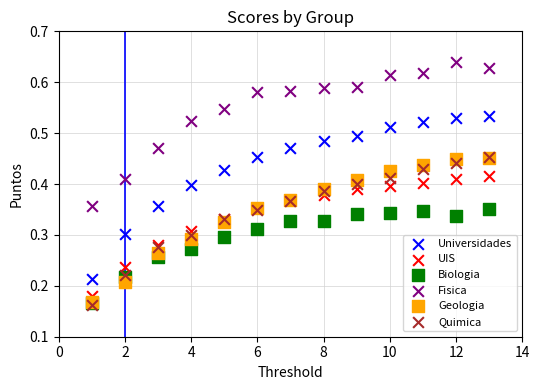

What are all the series names shown in the legend?

Universidades, UIS, Biologia, Fisica, Geologia, Quimica